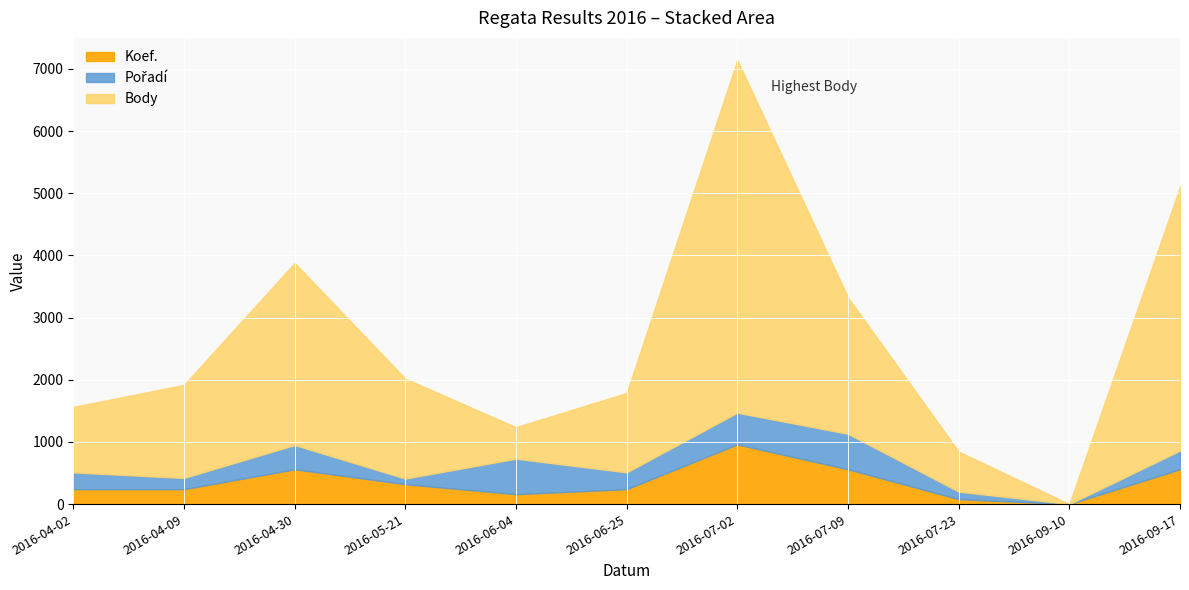

What is the sum of all Koef. values?

3920